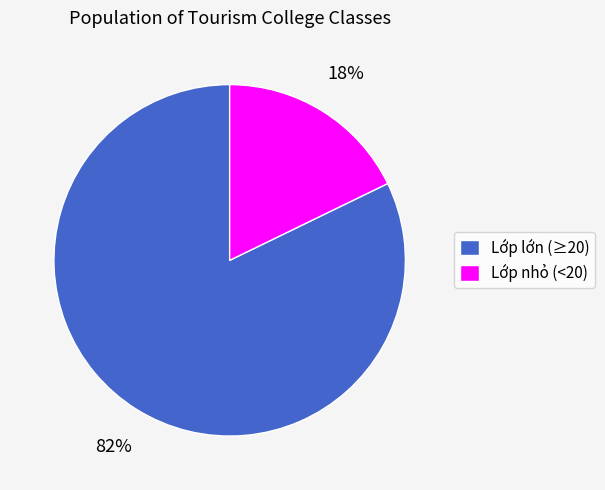

Which has a higher value, Lớp lớn (≥20) or Lớp nhỏ (<20)?

Lớp lớn (≥20)